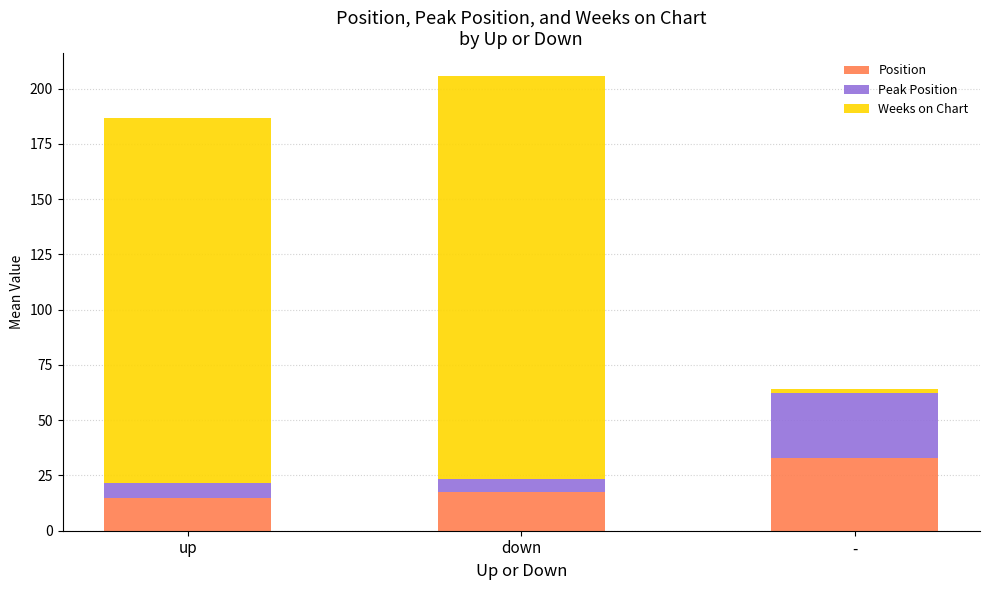

What is the approximate value of Position at up?

14.8